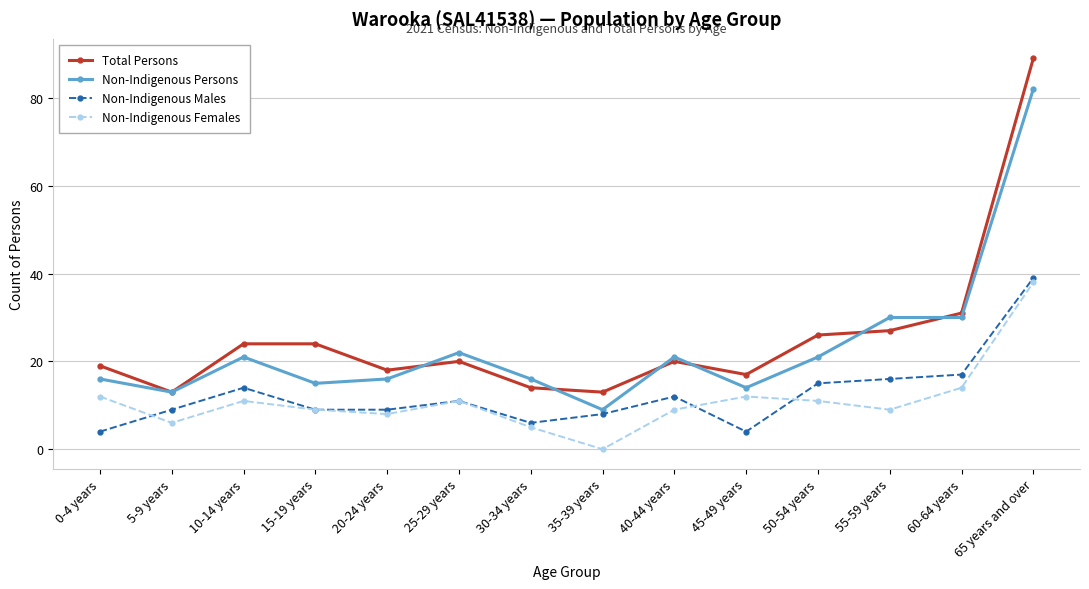

Does the chart display data point markers on the line(s)?

Yes